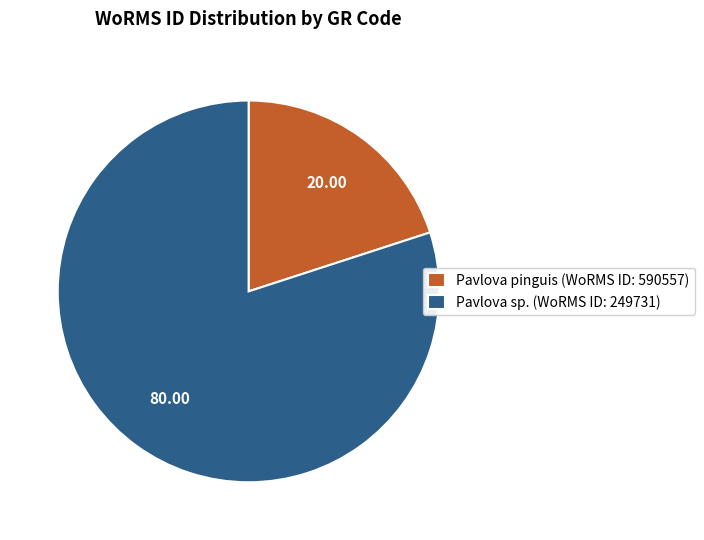

Is there any slice that represents more than half of the pie?

Yes